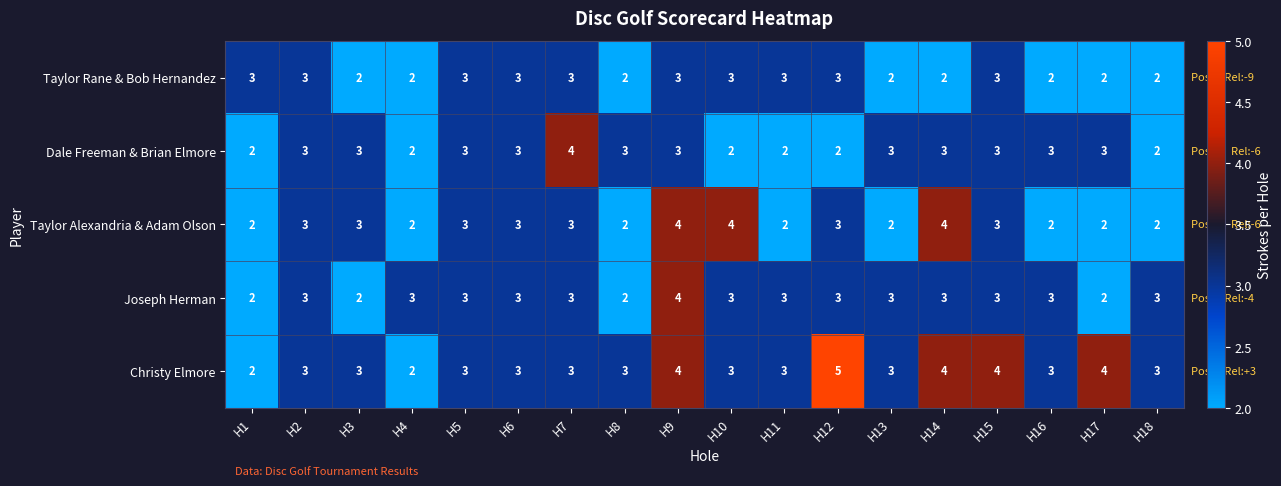

Which category has the highest value across all series?

H12